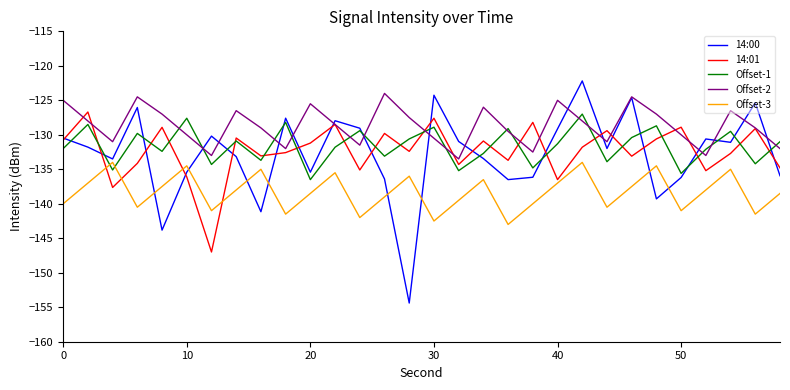

True or false: 14:00 and Offset-3 intersect in this chart.

True